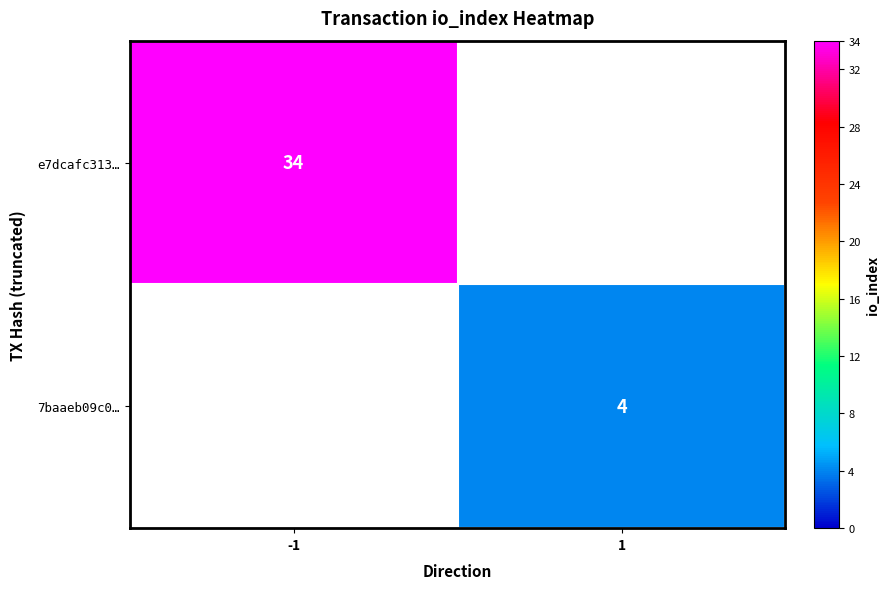

The e7dcafc313… series shows 34 at -1. True or false?

True